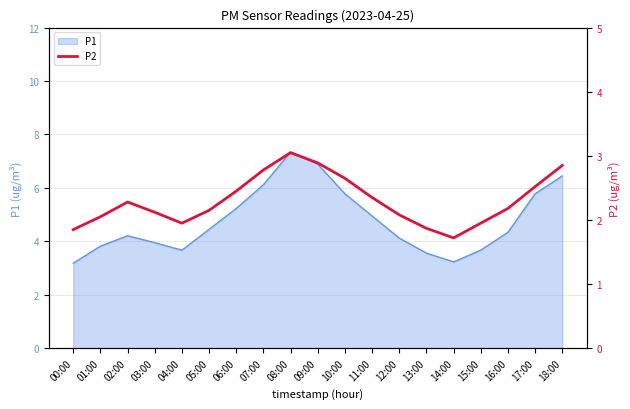

What is the highest value of the P1 series?

7.3